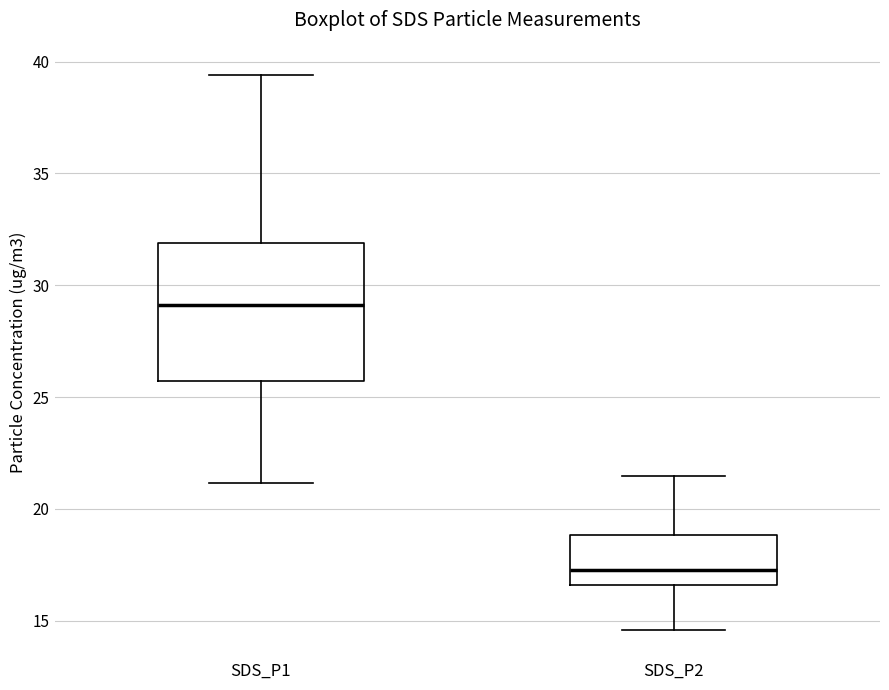

Reading left to right, transcribe this box plot: for each box, give where its median line is, the range the box spans, and where its two whiskers end, as read against the y-axis. The values are not printed on the chart, so give them approximately, as read against the axis.

SDS_P1: median 29.0, box 25.5 to 32.0, whiskers 21.0 to 39.5
SDS_P2: median 17.5, box 16.5 to 19.0, whiskers 14.5 to 21.5